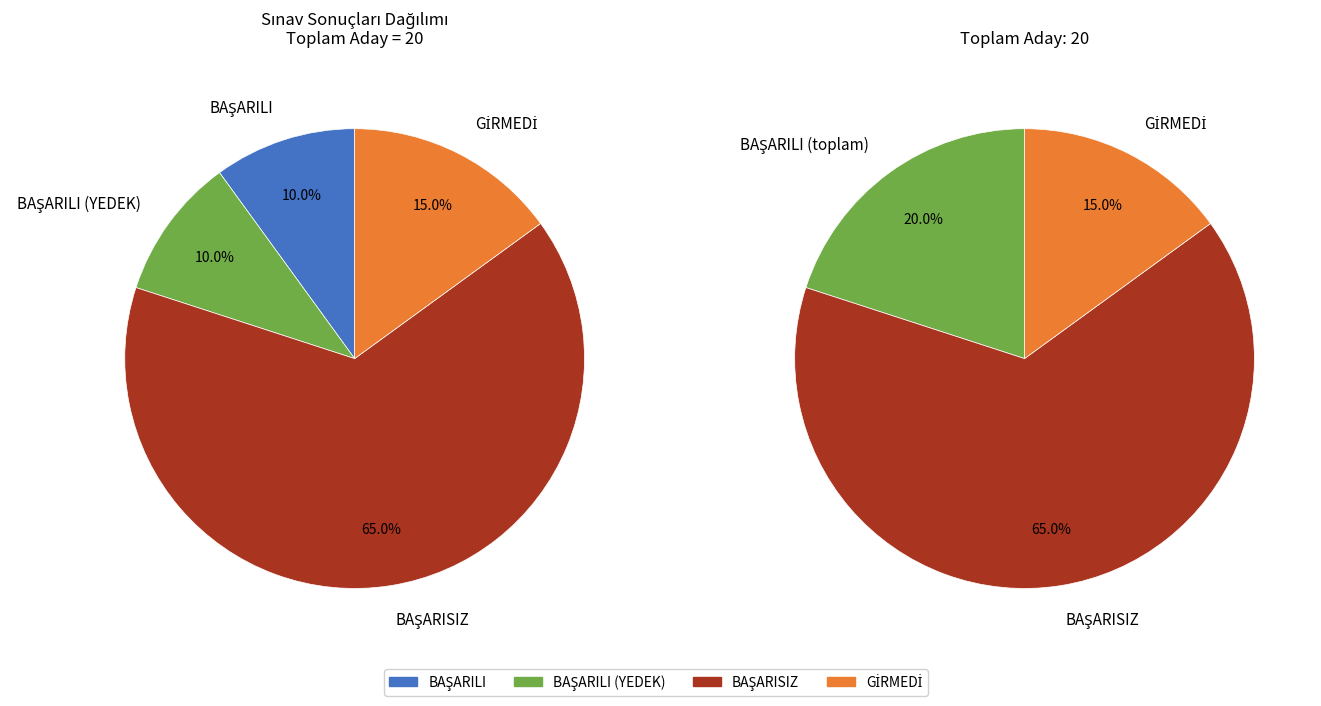

What is the smallest slice in the pie chart?

BAŞARILI